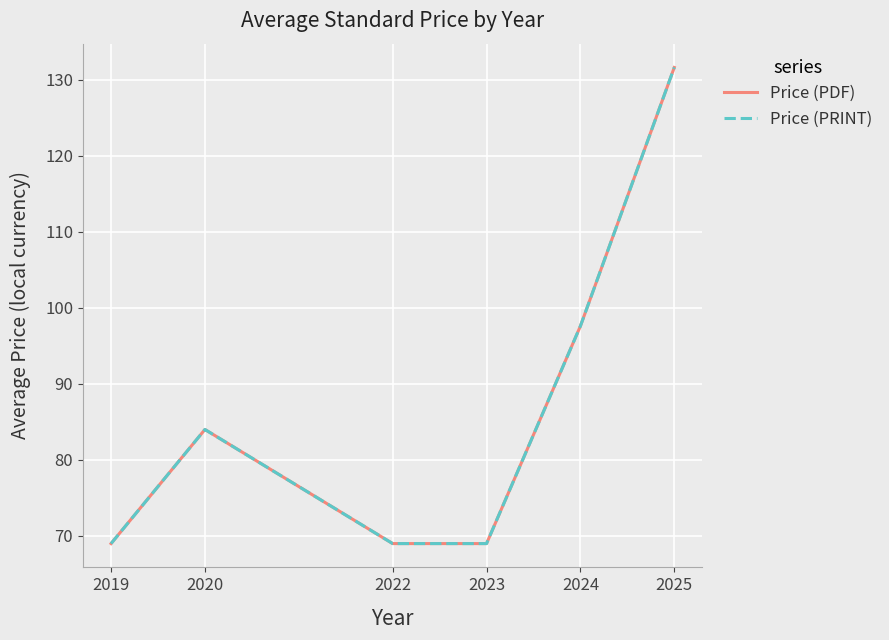

Where is Price (PRINT) nearest to the value 100?

2024